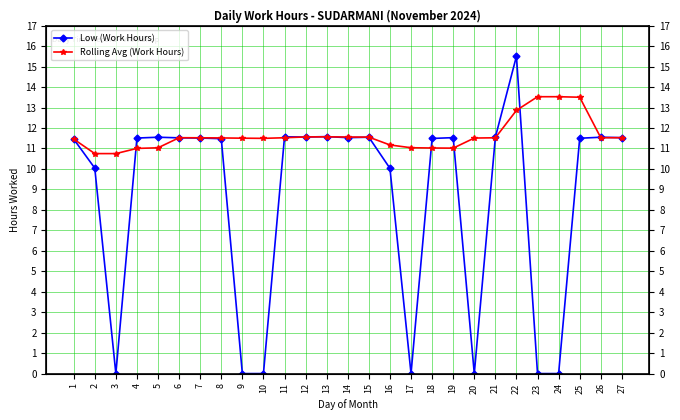

Does the chart display data point markers on the line(s)?

Yes